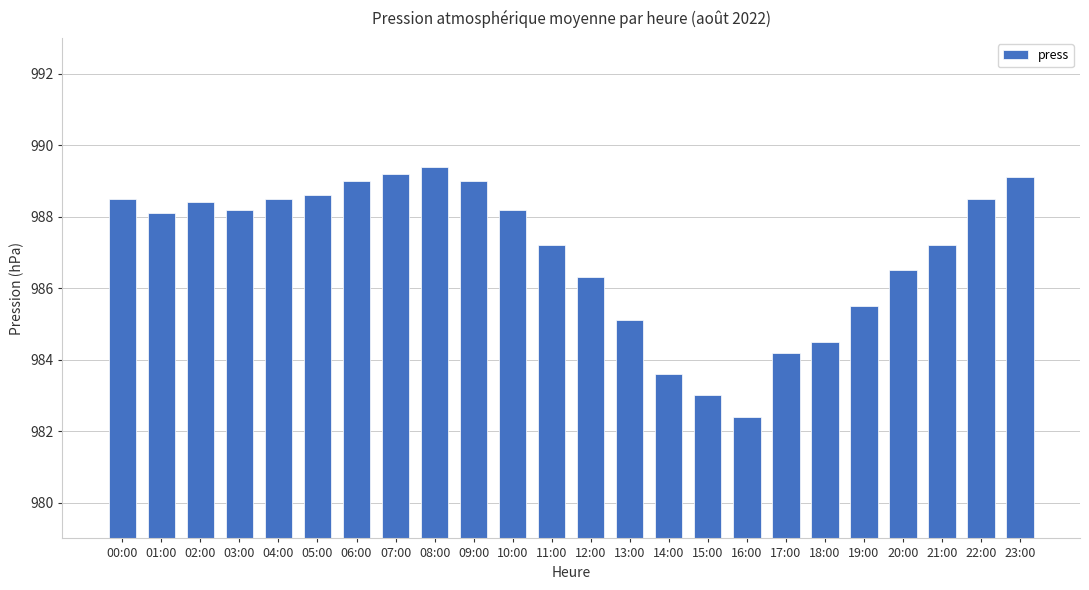

What is the sum of all values?

23688.2